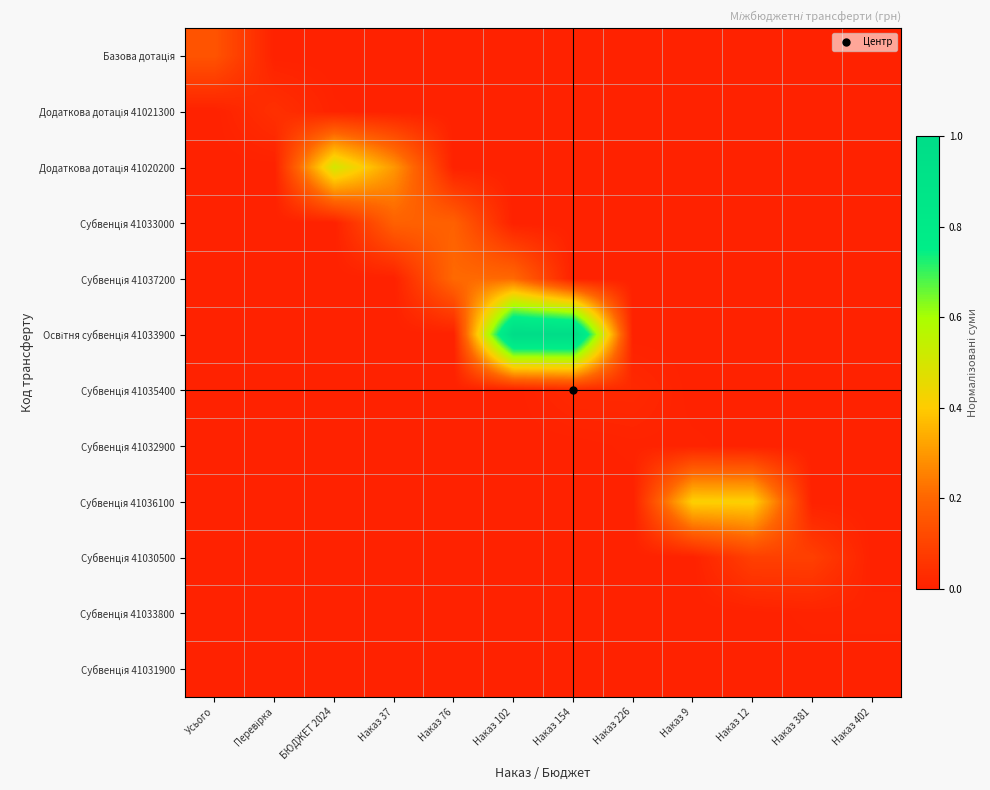

Which series has the widest spread of values?

Освітня субвенція 41033900